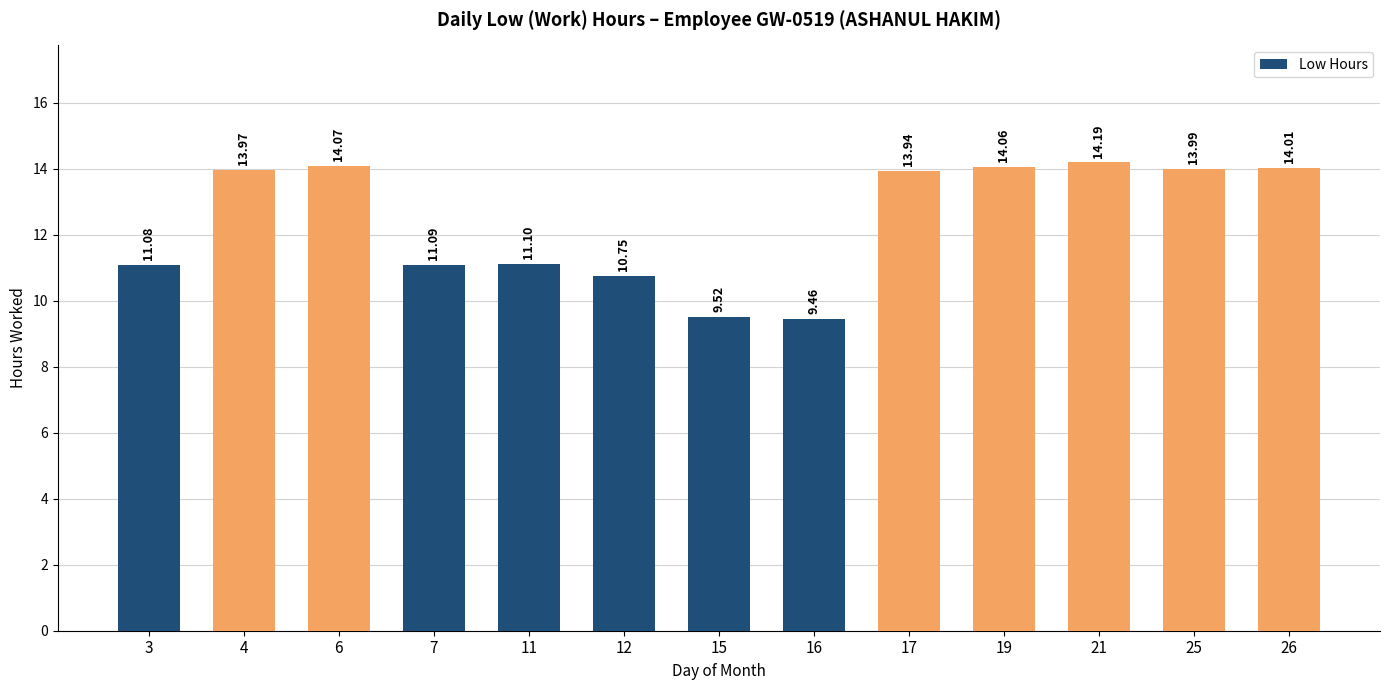

What is the value of the 5th bar from the left?

11.1